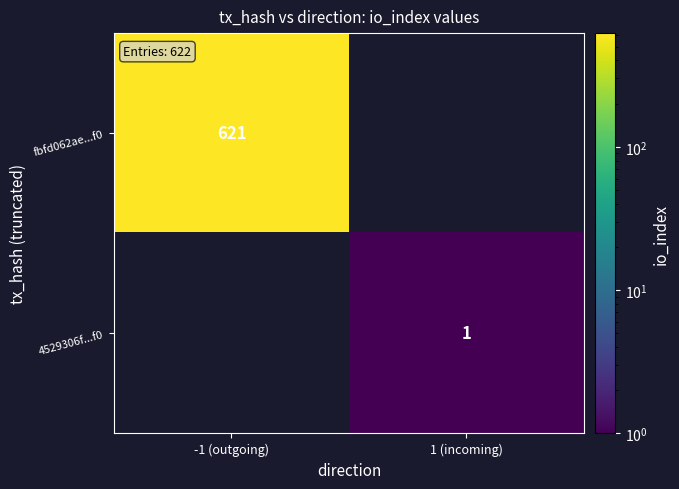

True or false: 4529306f...f0 has a value of 1 at 1 (incoming).

True